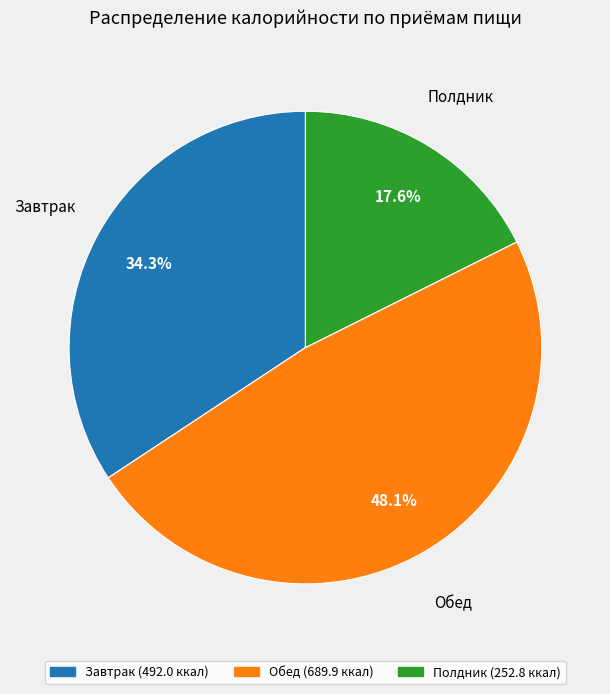

What portion of the pie excludes Обед?

51.9%